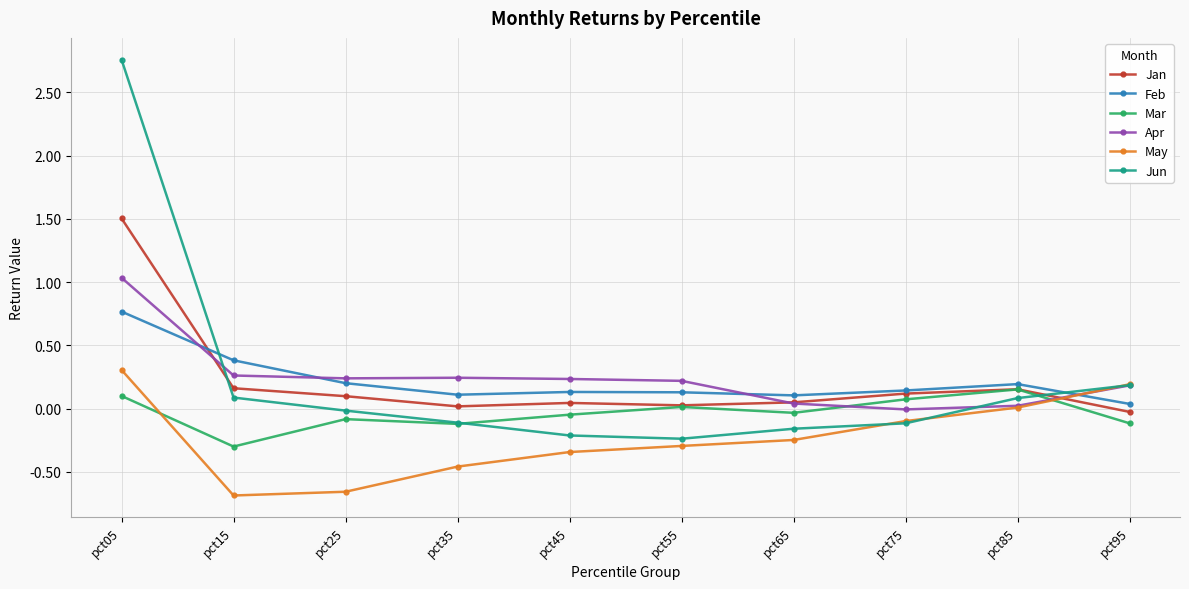

Between pct05 and pct45, which series saw the biggest shift?

Jun